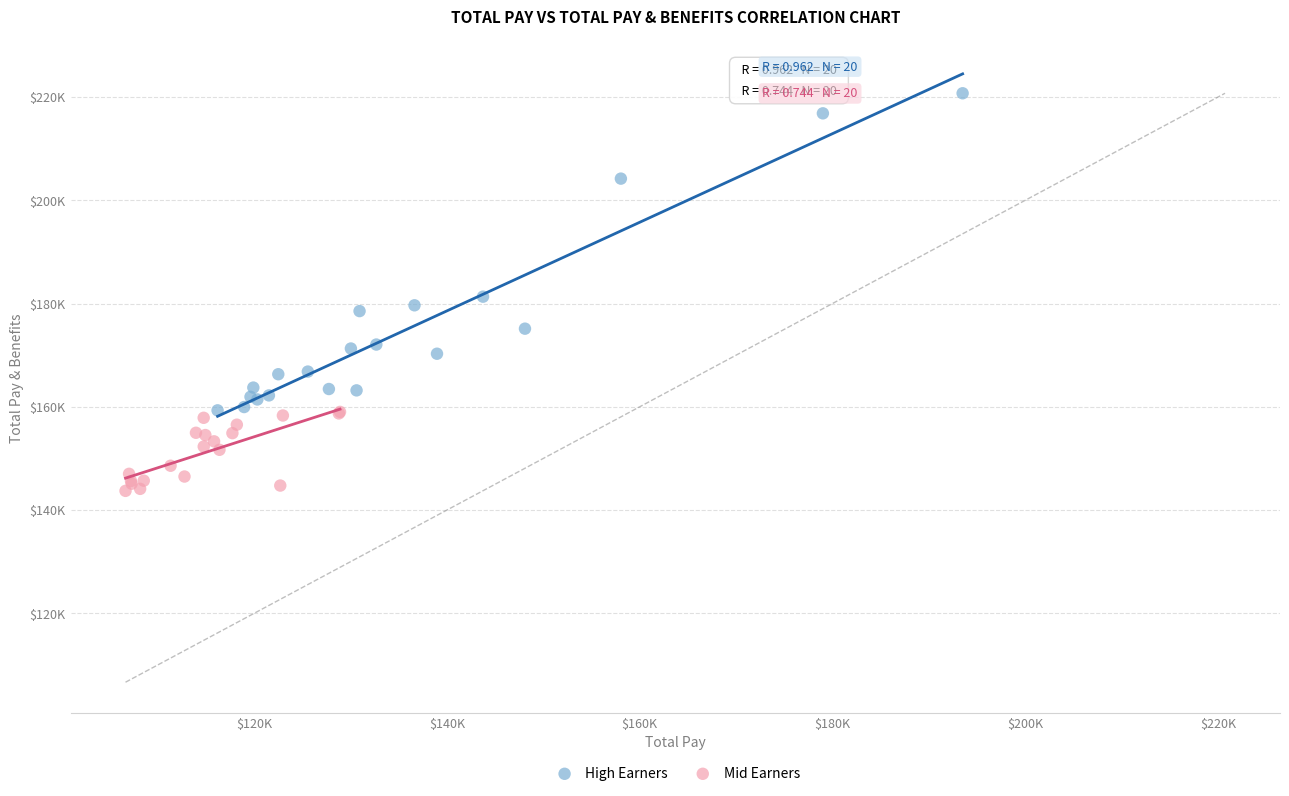

What are all the series names shown in the legend?

High Earners, Mid Earners